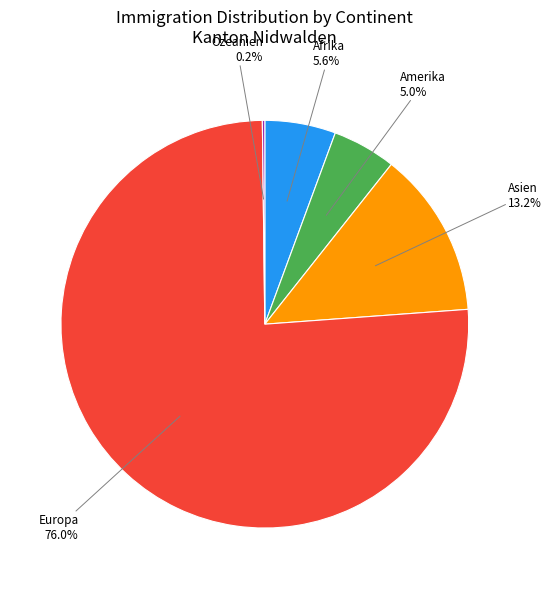

What portion of the pie excludes Amerika?

95.0%